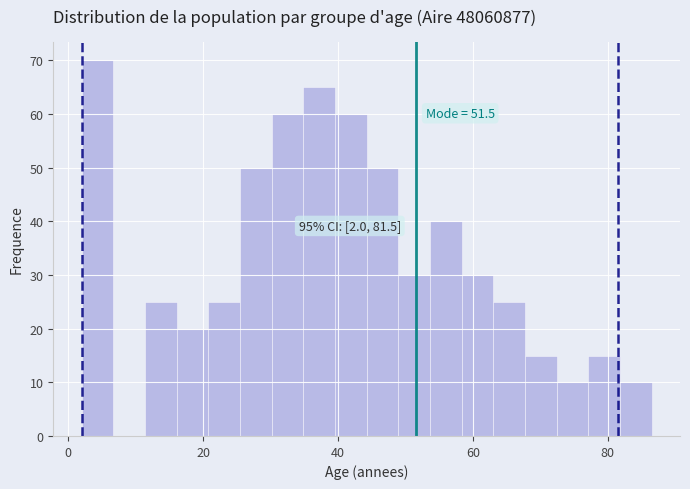

Around what value on the x-axis is the tallest bar? Give the approximate position of its centre, as read against the axis.

4